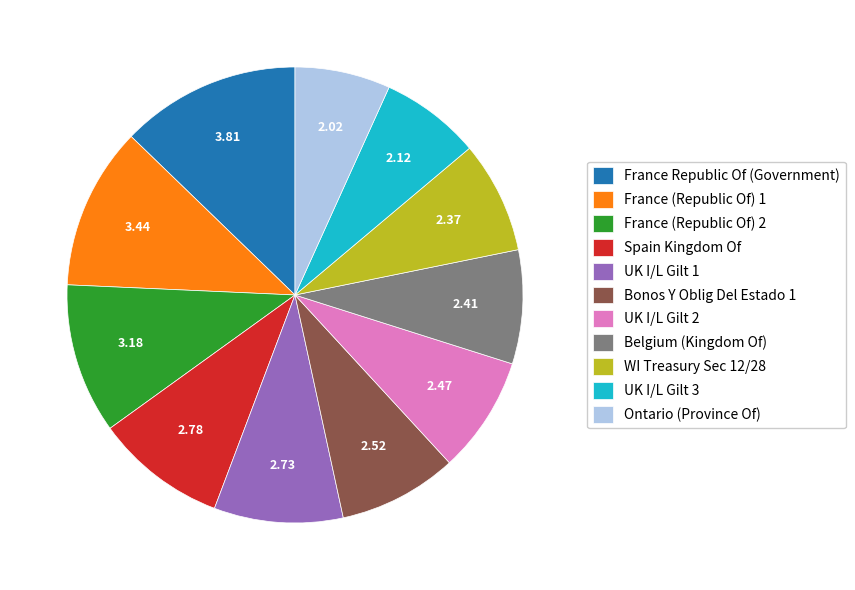

Which category has the biggest portion of the pie?

France Republic Of (Government)